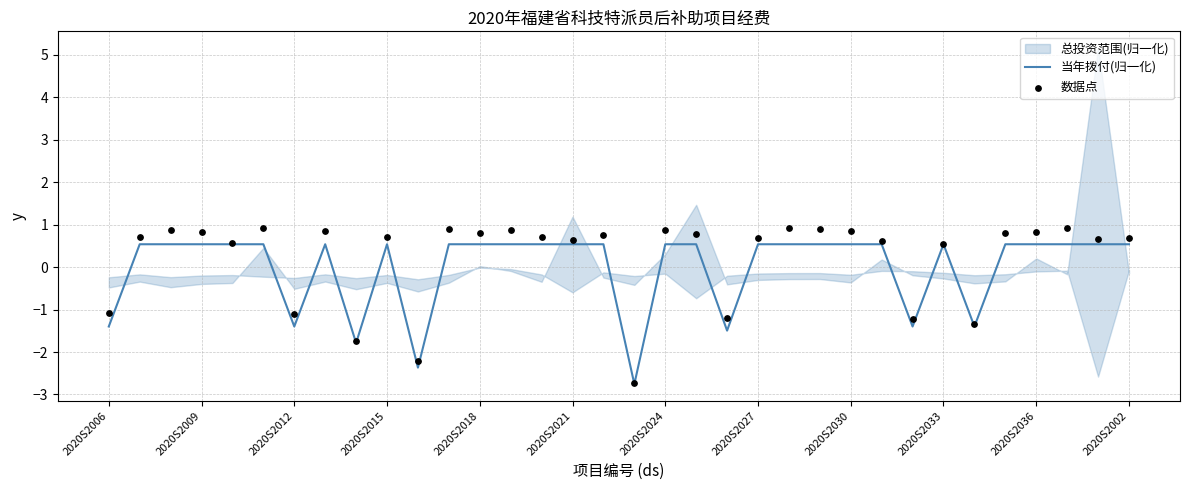

Is the value of 数据点 at 31 greater than the value of 当年拨付(归一化) at 26?

Yes